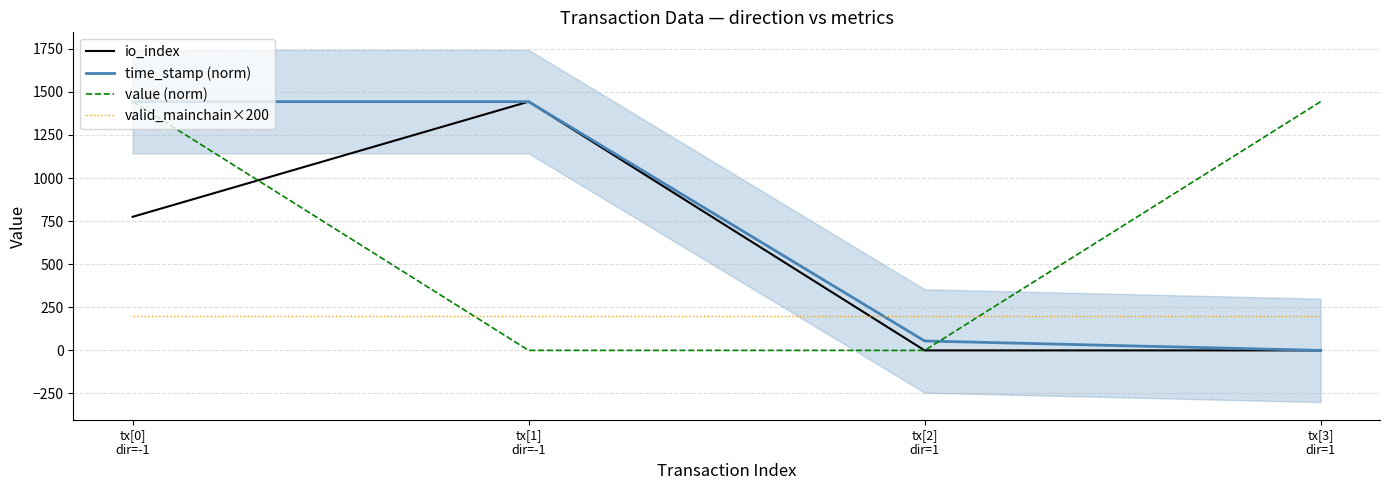

True or false: time_stamp (norm) has more than 0 interior local peaks.

False